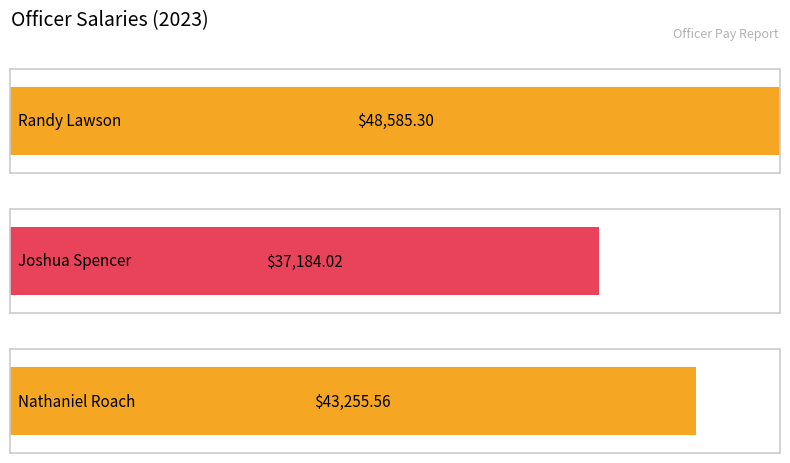

What is the sum of all values?

129024.9